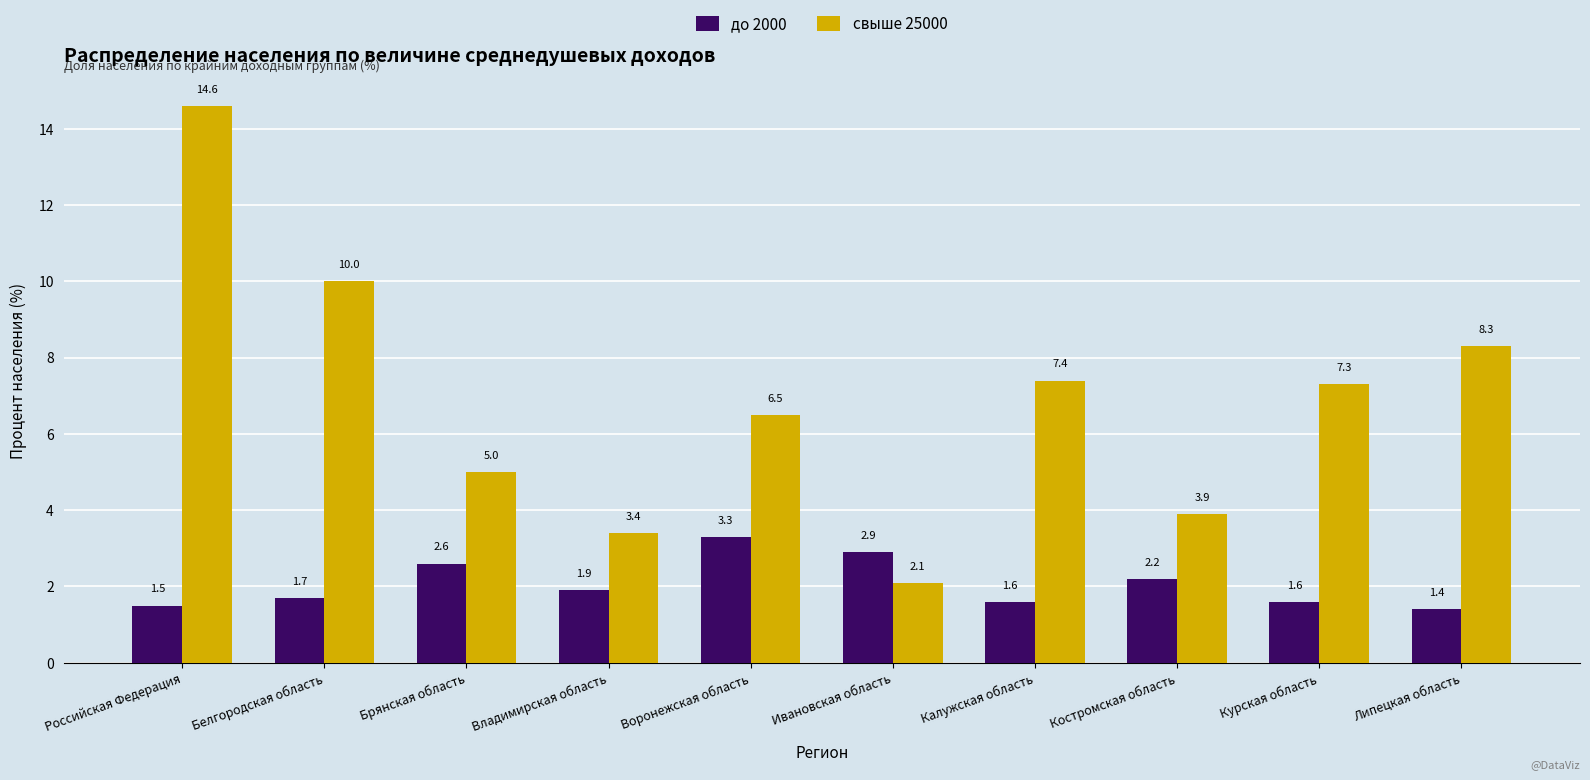

Which series has the largest range (max minus min)?

свыше 25000